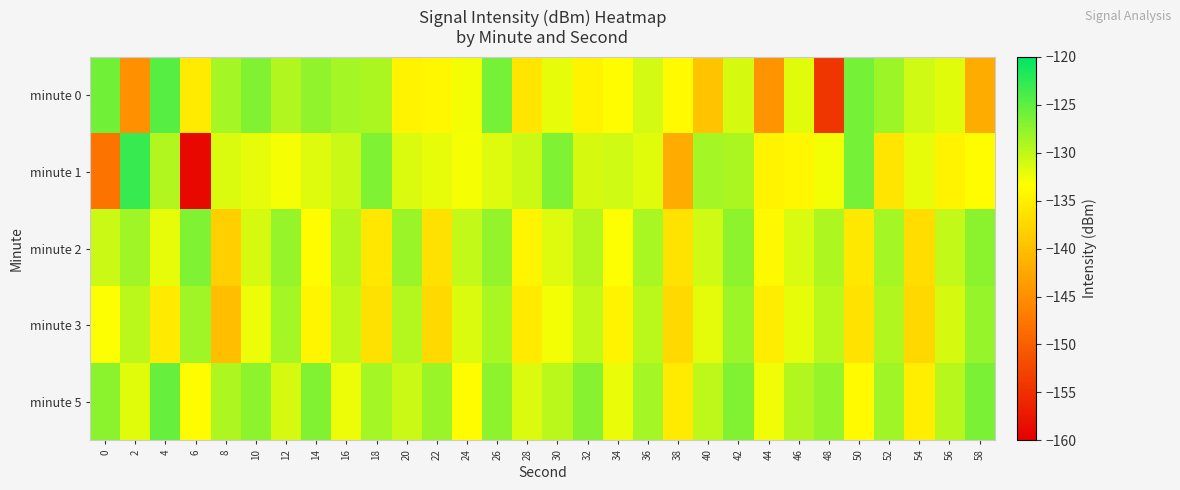

What is the difference between the highest and lowest values at 58?

15.5